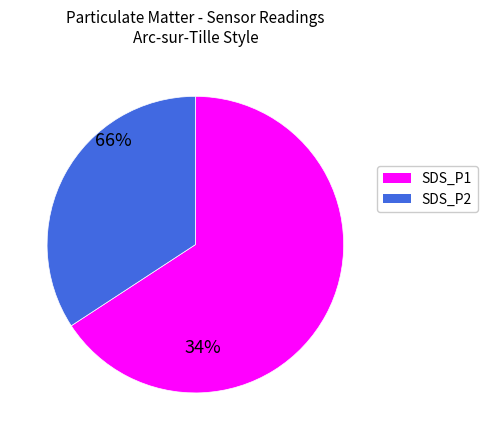

Approximately how many times larger is the value at SDS_P1 compared to SDS_P2?

1.9